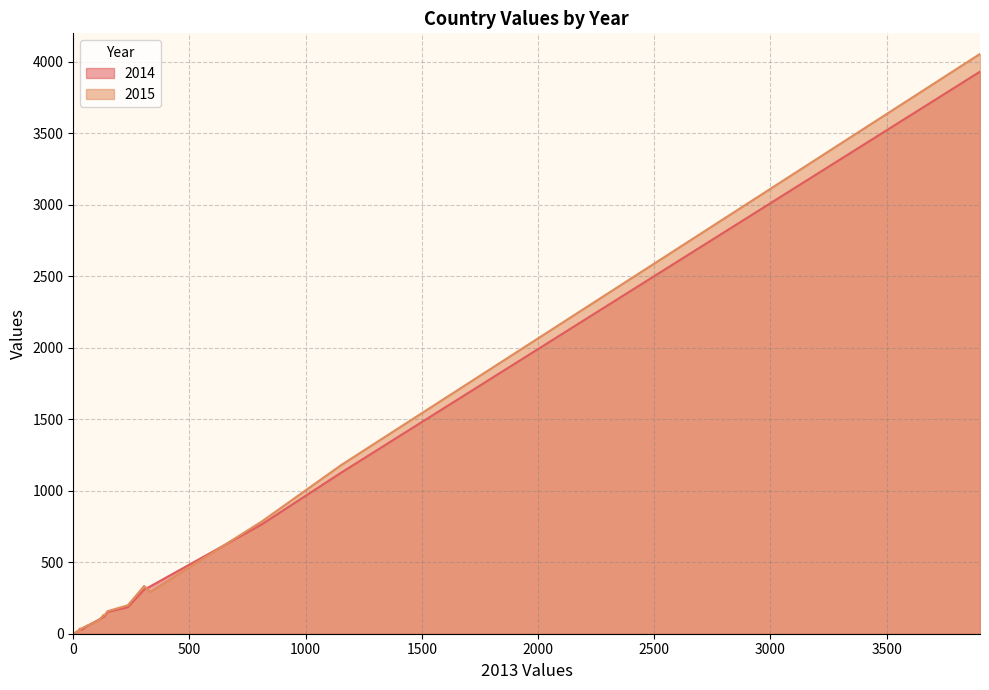

Which series has the widest spread of values?

2015